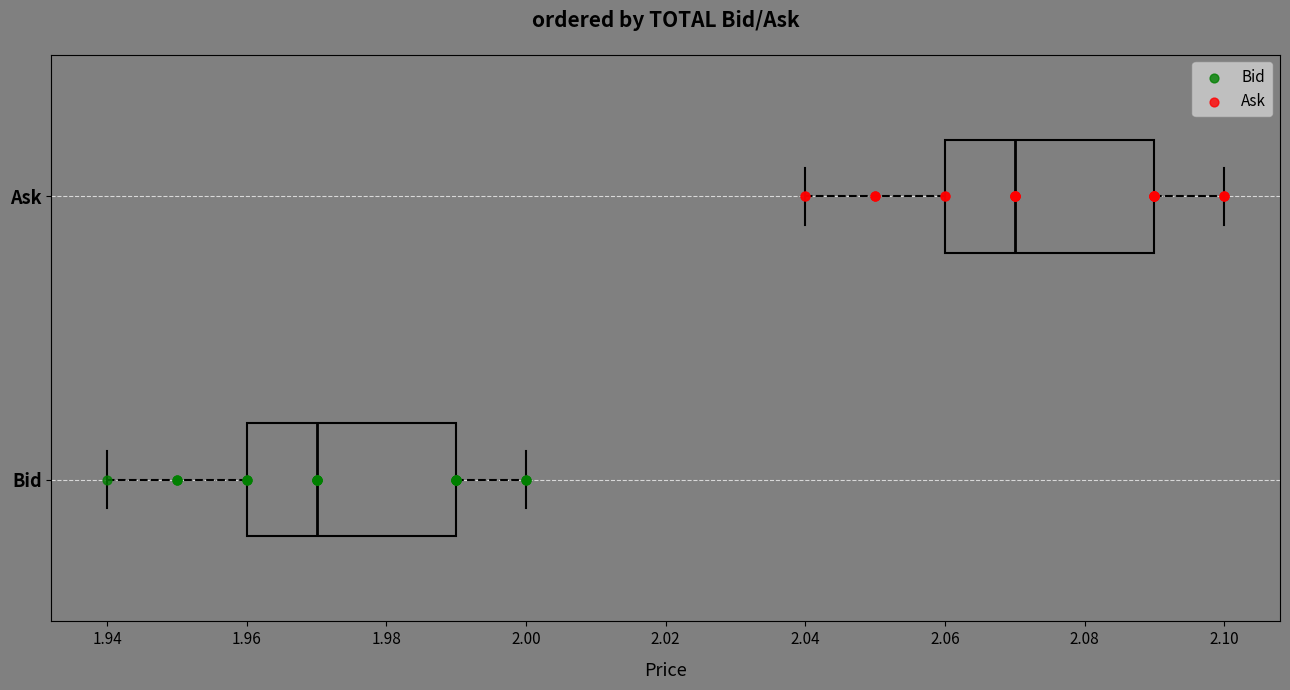

Where does the left whisker of the box for Ask end on the x-axis? The values are not printed on the chart, so give them approximately, as read against the axis.

2.04